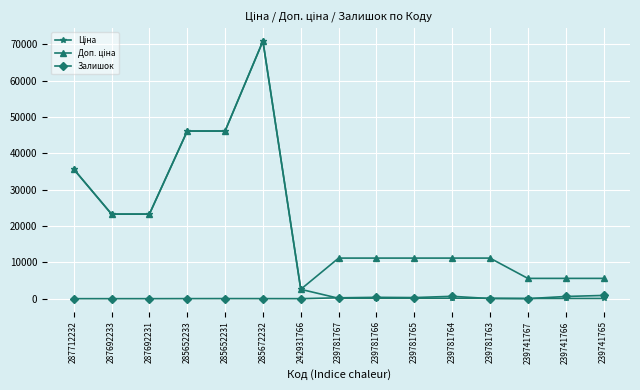

True or false: Залишок has more than 0 interior local peaks.

True